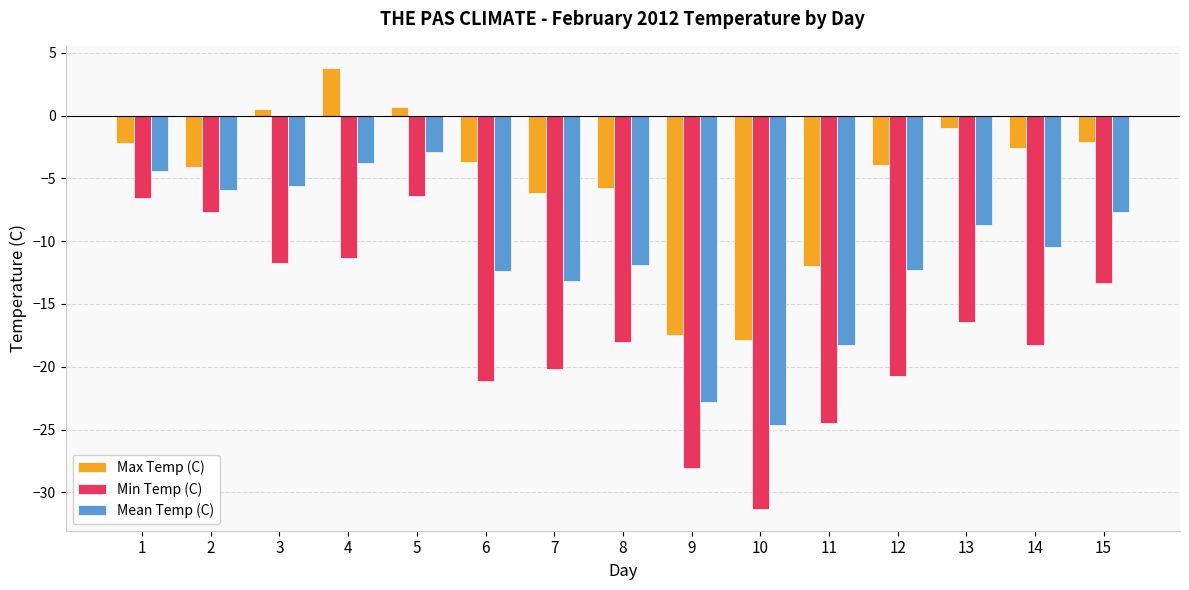

What is the total value across all series at 8?

-35.7